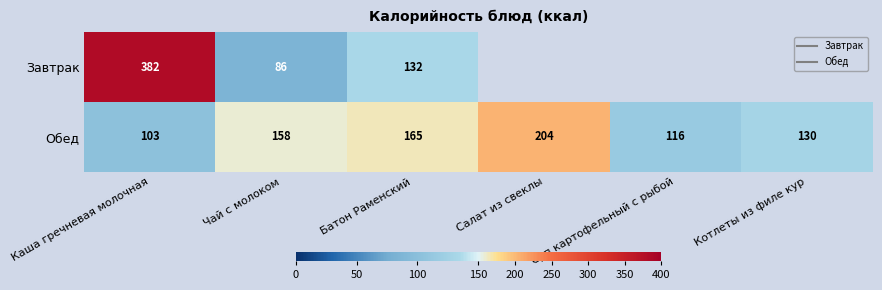

Which category has the lowest value in the Обед series?

Каша гречневая молочная